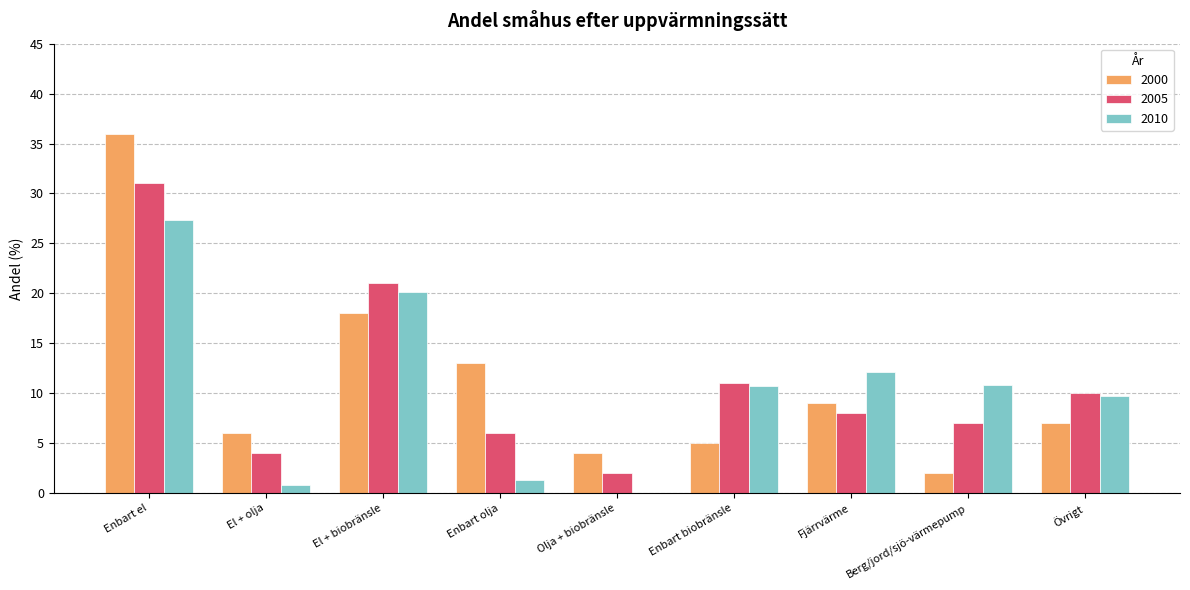

What is the sum of the 2010 values at Fjärrvärme and Enbart olja?

13.4